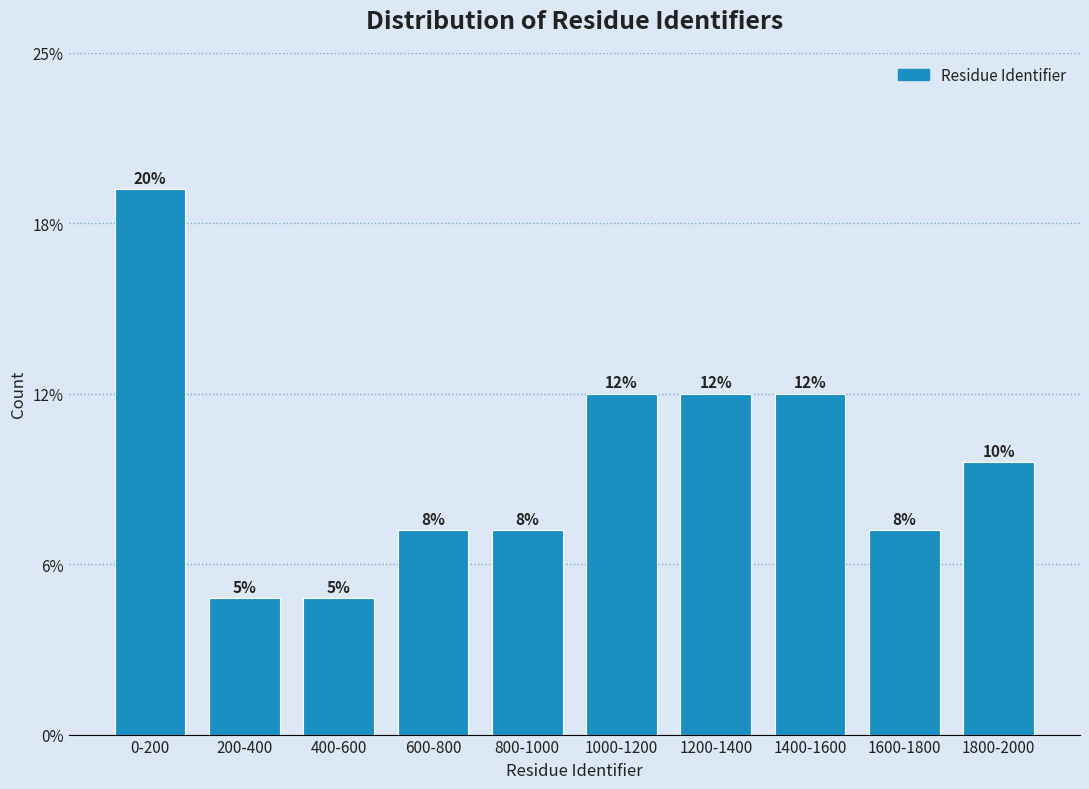

Are the bars horizontal?

No